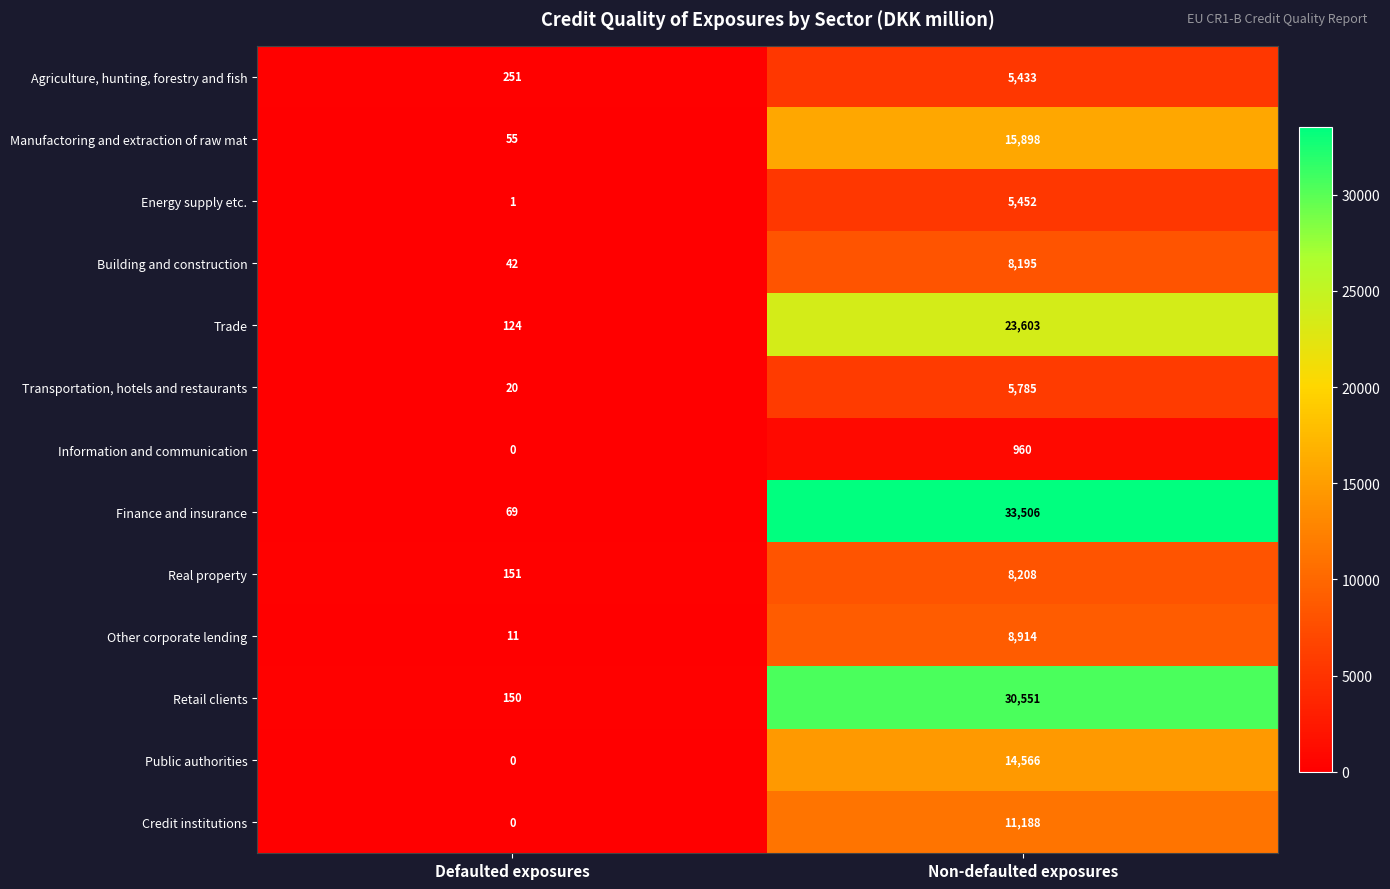

Where is Other corporate lending nearest to the value 4462?

Defaulted exposures